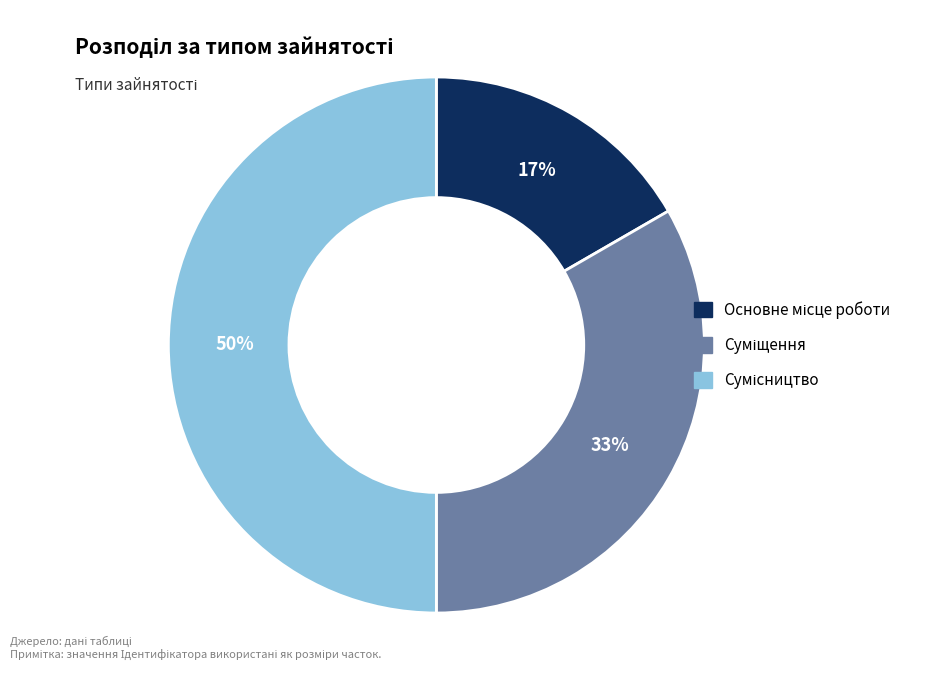

To the nearest percent, what is the average slice percentage?

33%